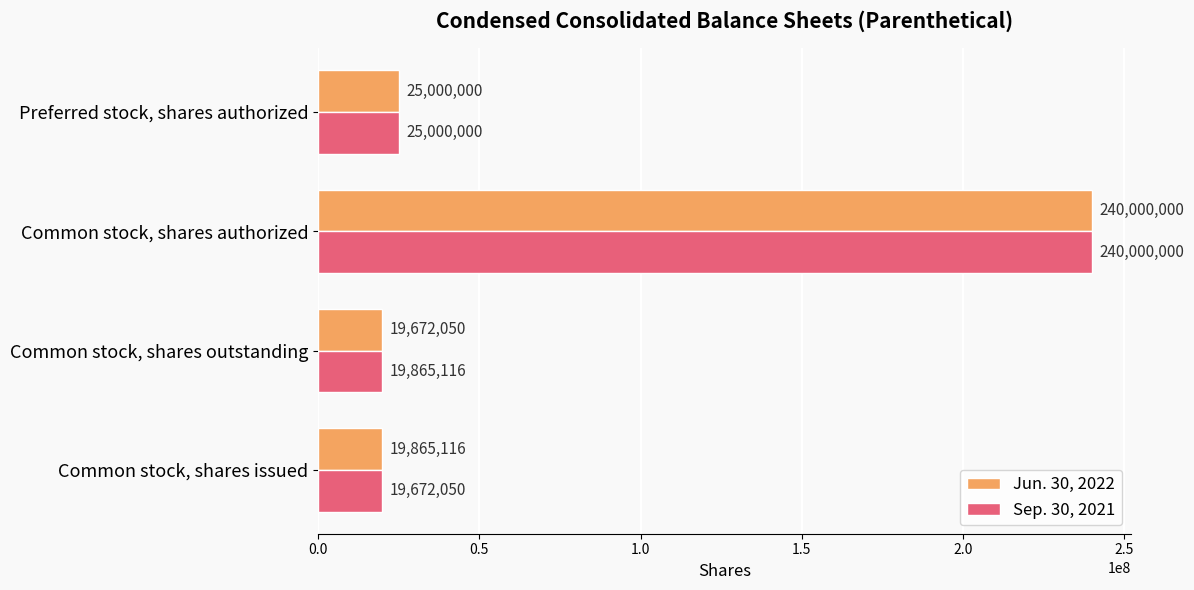

What is the greatest value displayed?

240000000